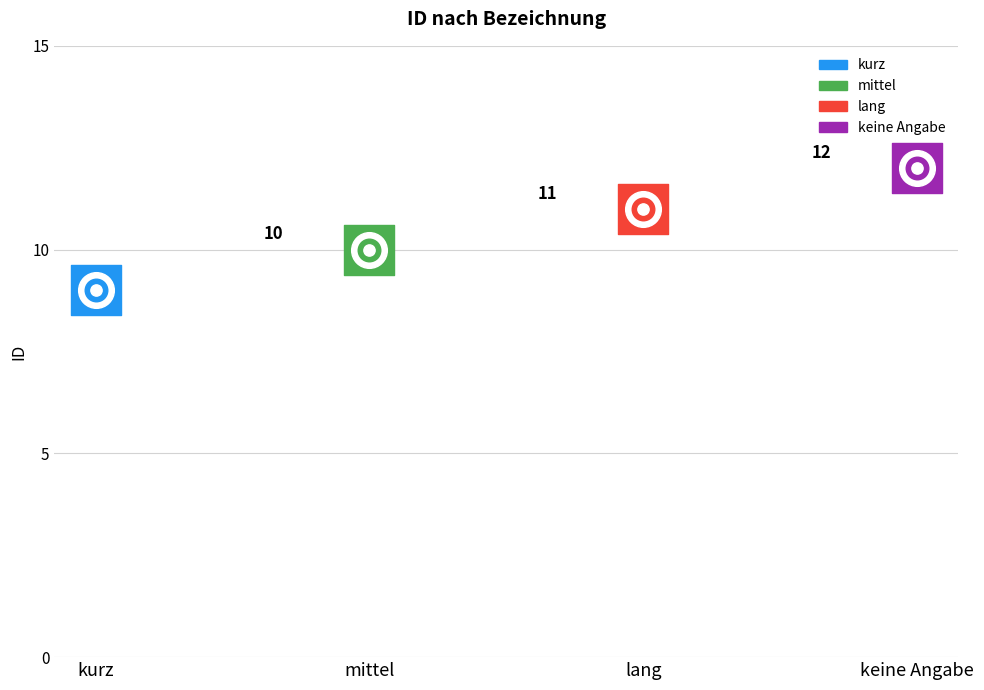

What is the change in value from kurz to mittel?

+1